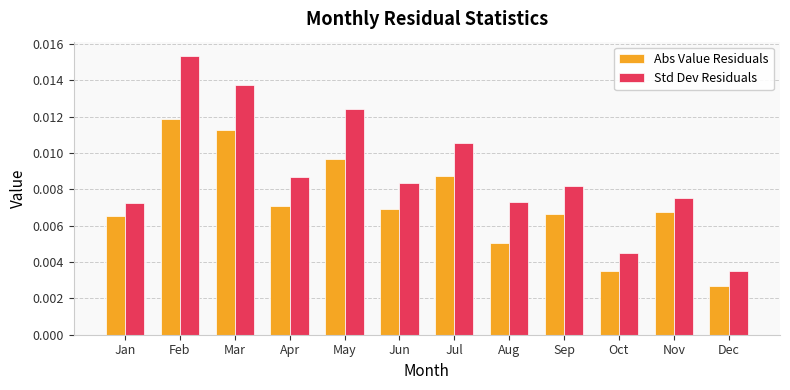

At which category does the chart reach its minimum across all series?

Dec